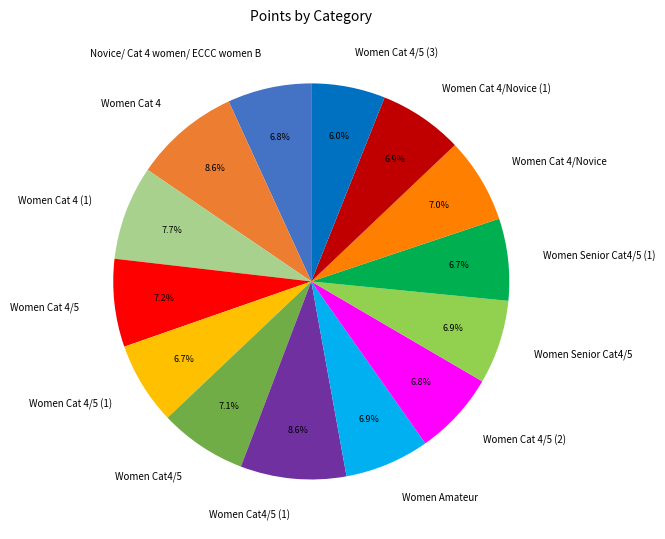

Count the number of slices in the pie.

14